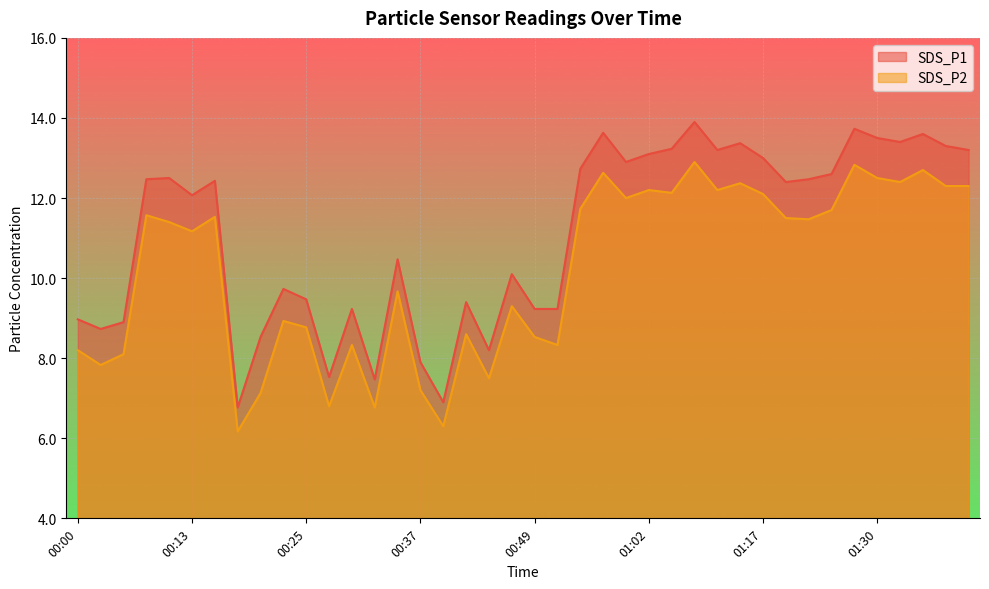

True or false: SDS_P1 and SDS_P2 cross at least once.

False